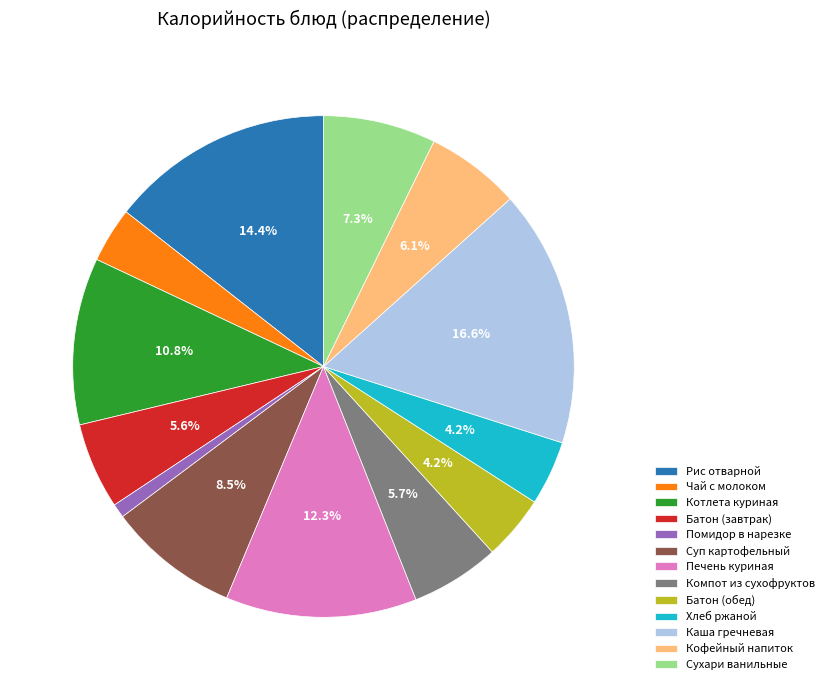

Count the number of slices in the pie.

13